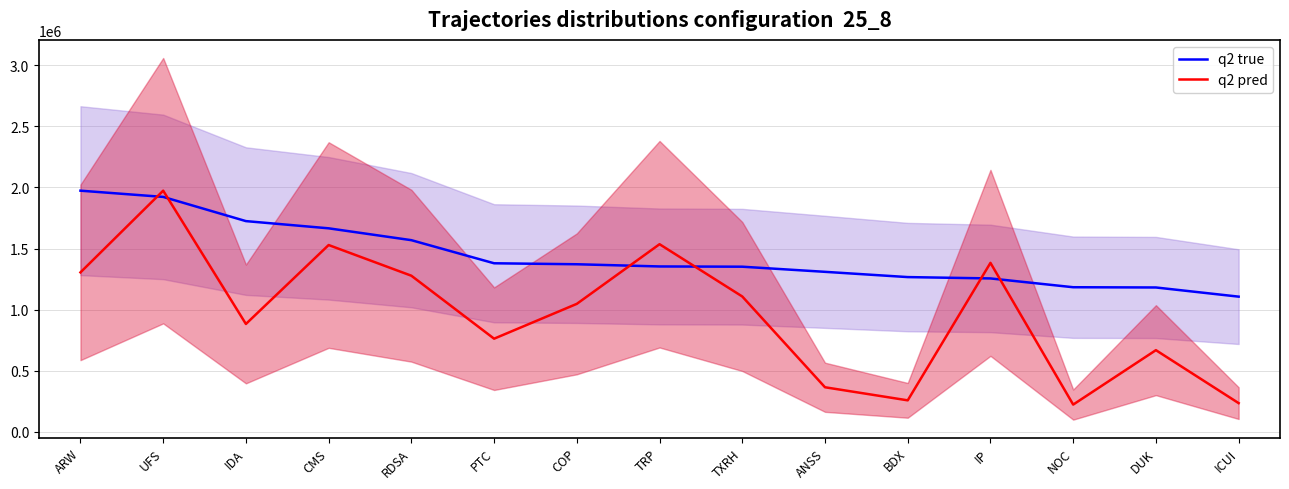

What is the minimum value shown in the chart?

223779.5